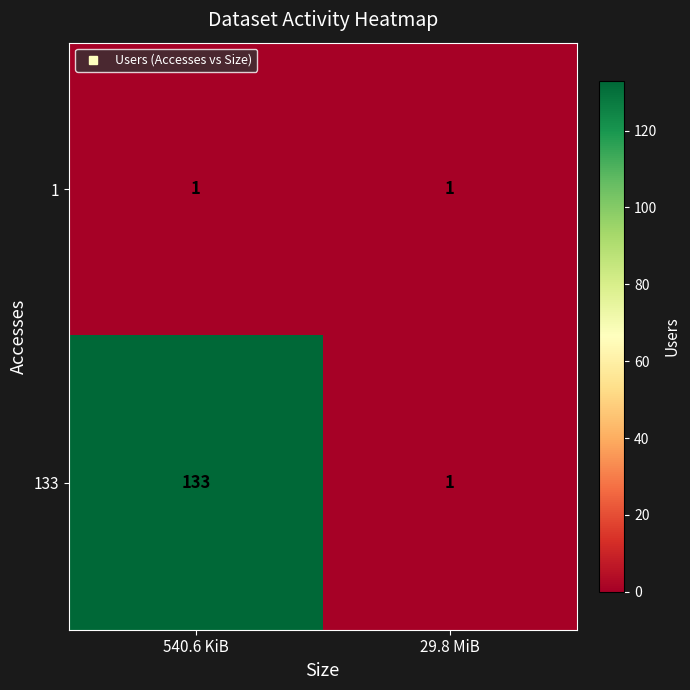

What is the difference between the 133 values at 29.8 MiB and 540.6 KiB?

132